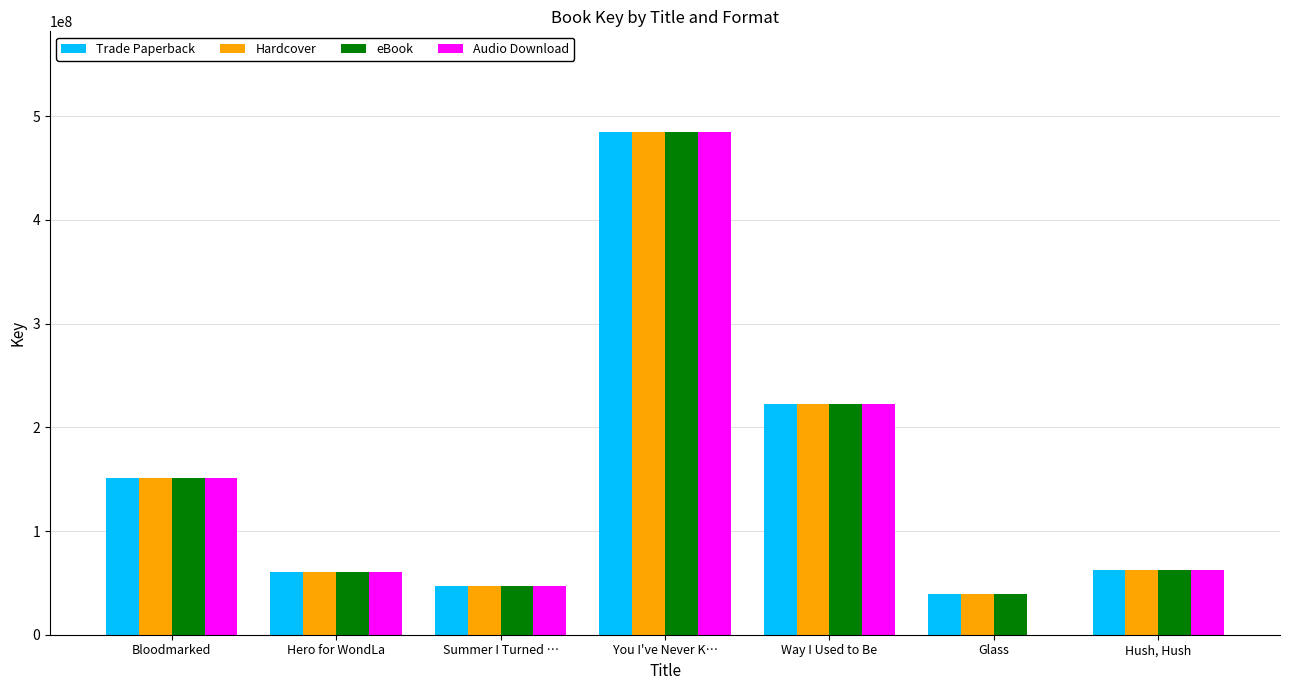

What is the greatest value displayed?

484797708